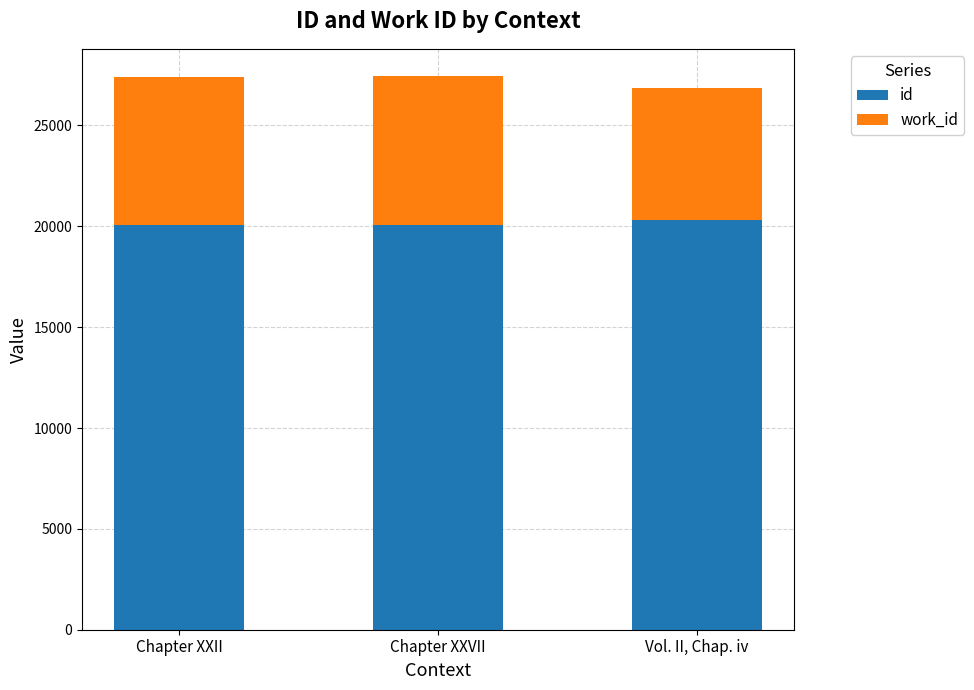

What is the total value across all series at Chapter XXII?

27419